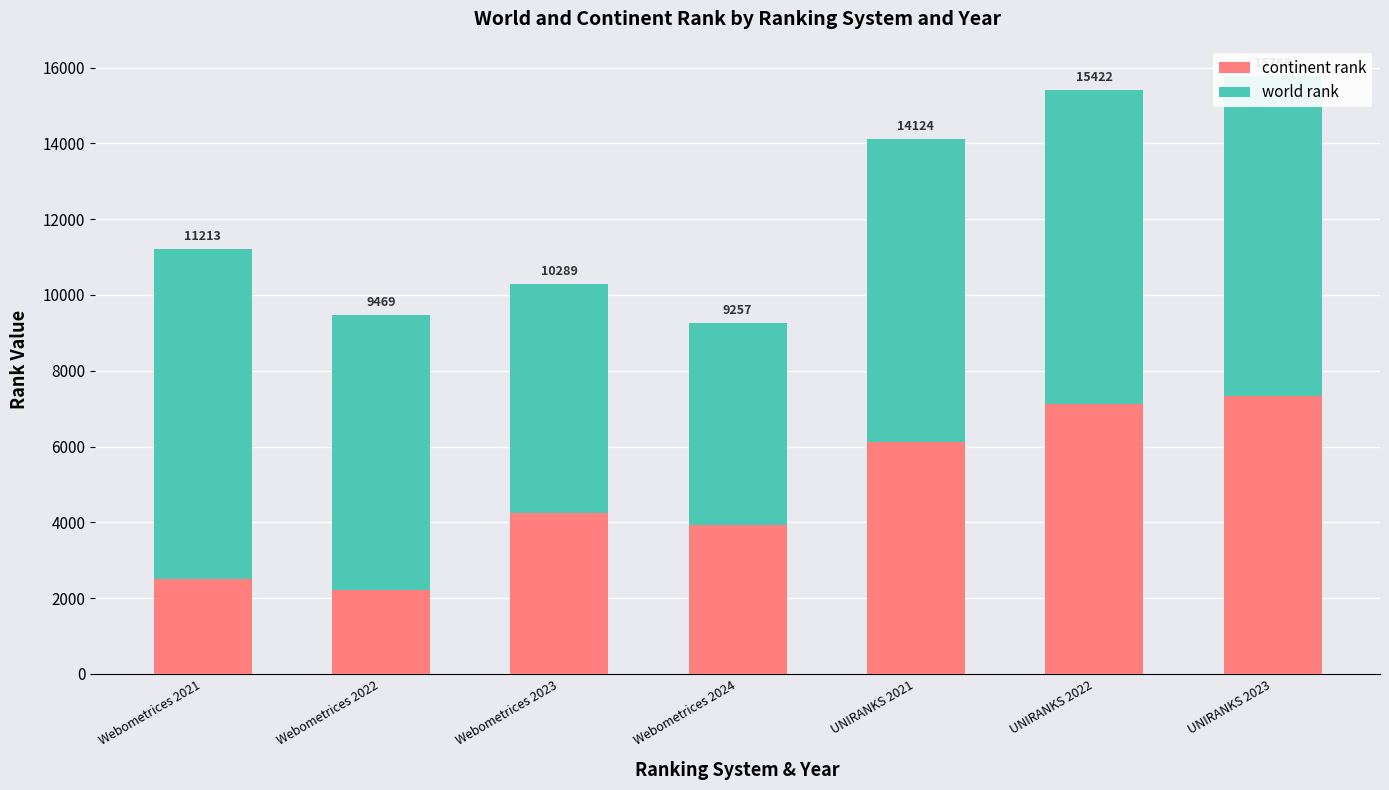

At which label is world rank closest to 7014?

Webometrices 2022